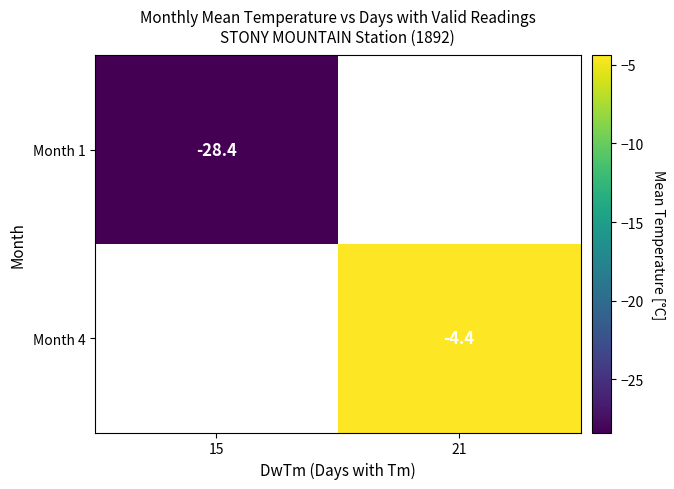

What is the maximum value shown in the chart?

-4.4